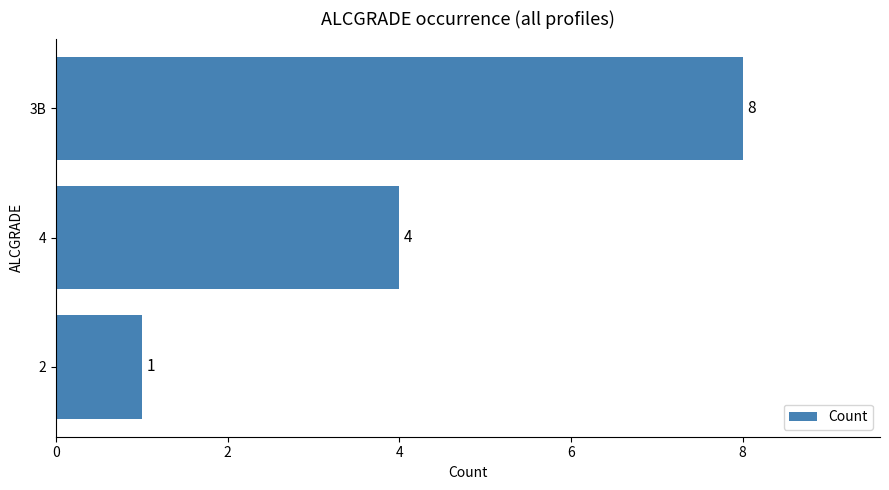

How many values are between 1 and 8?

3